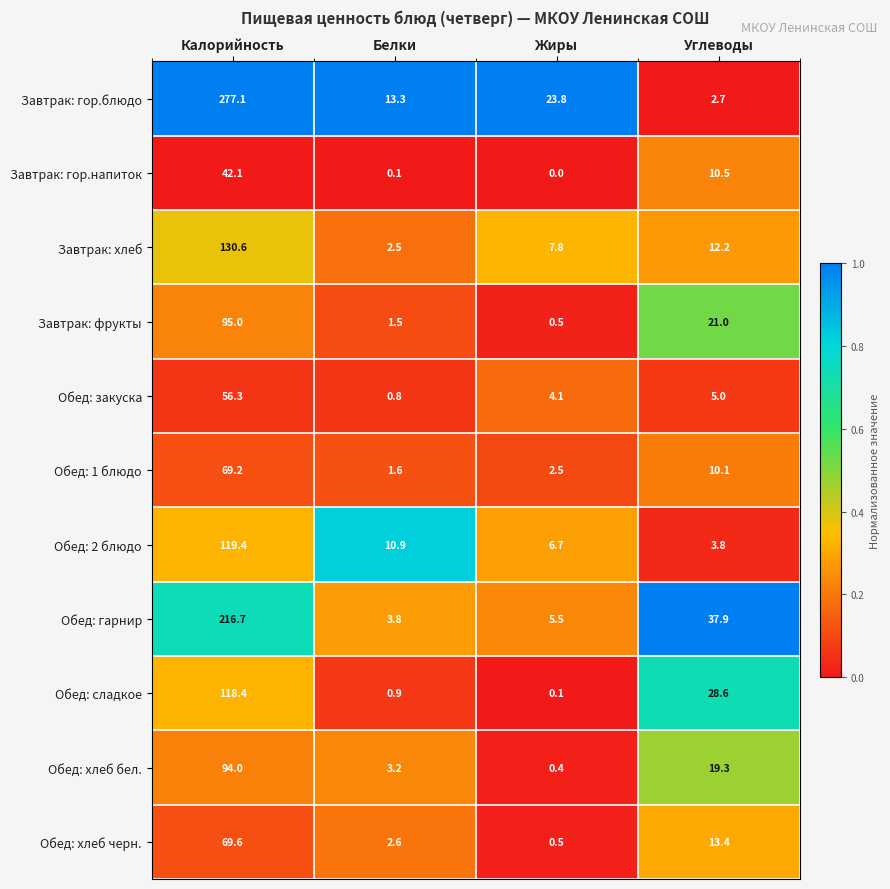

What is the total value across all series at Калорийность?

1288.4